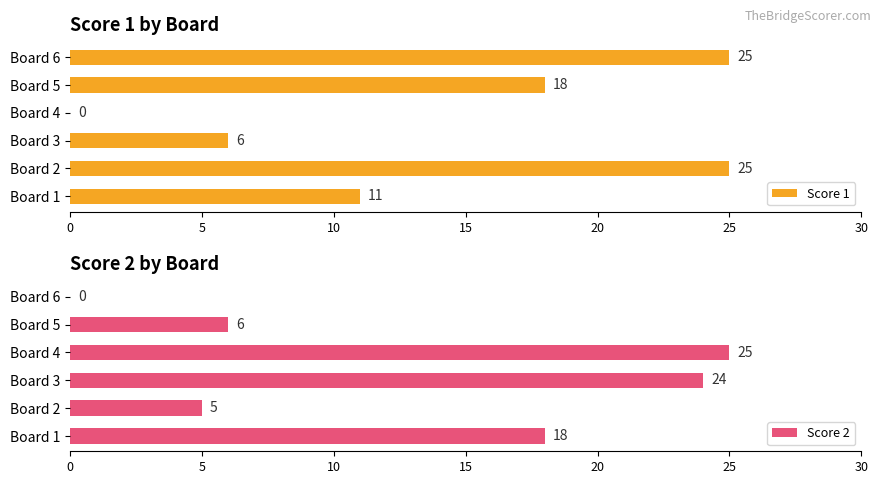

Reading left to right, what are all the values shown in this chart?

Score 1: 11	25	6	0	18	25
Score 2: 18	5	24	25	6	0